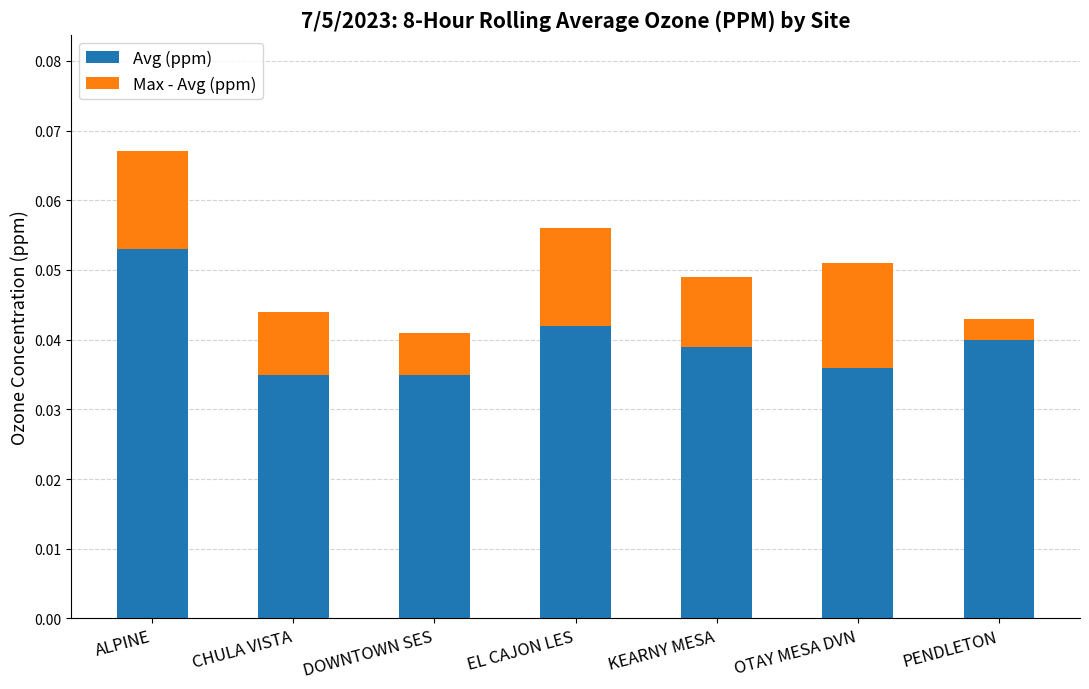

At which category is the sum across all series the highest?

ALPINE